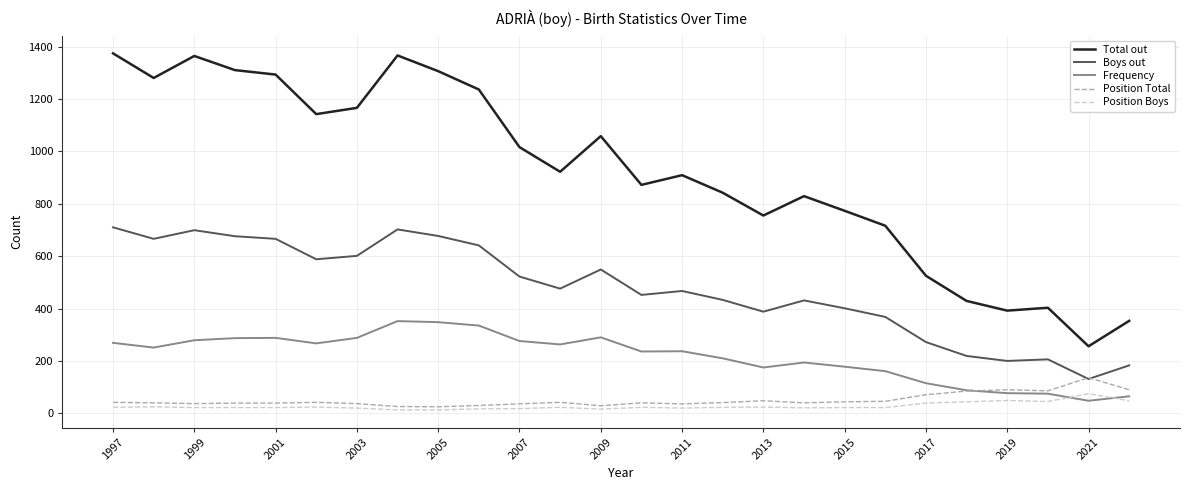

Which series has the widest spread of values?

Total out